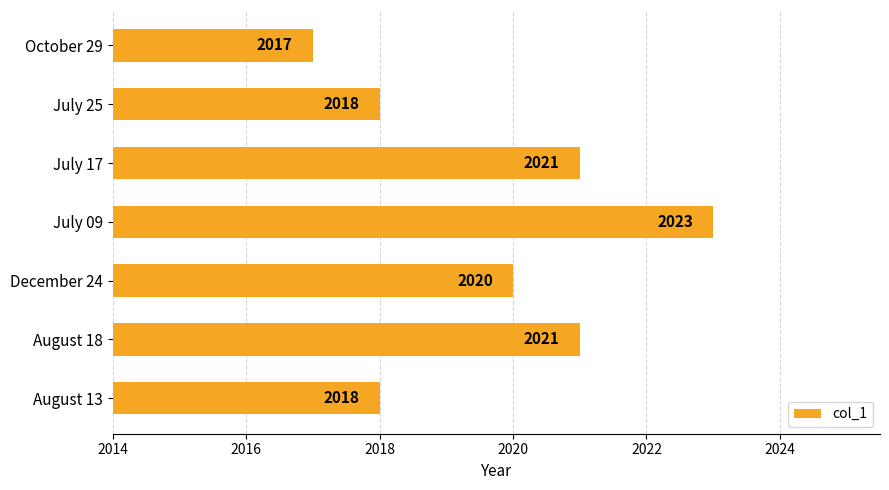

What is the smallest value displayed?

2017